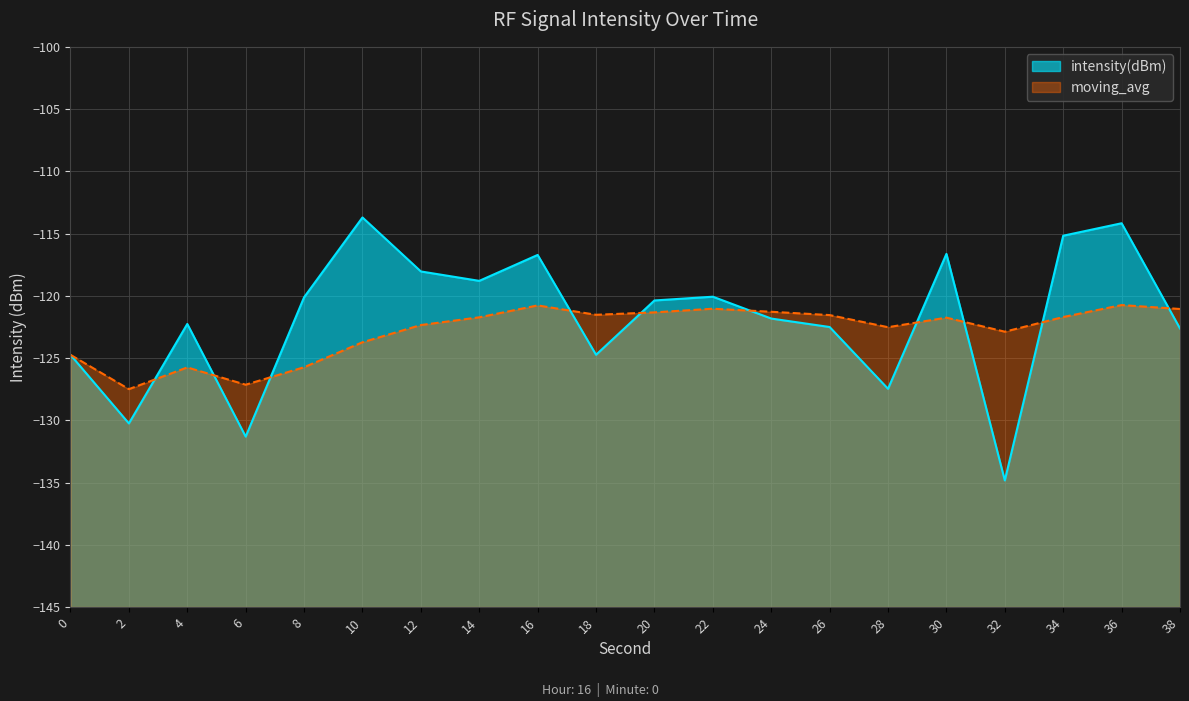

What is the highest value of the intensity(dBm) series?

-113.7